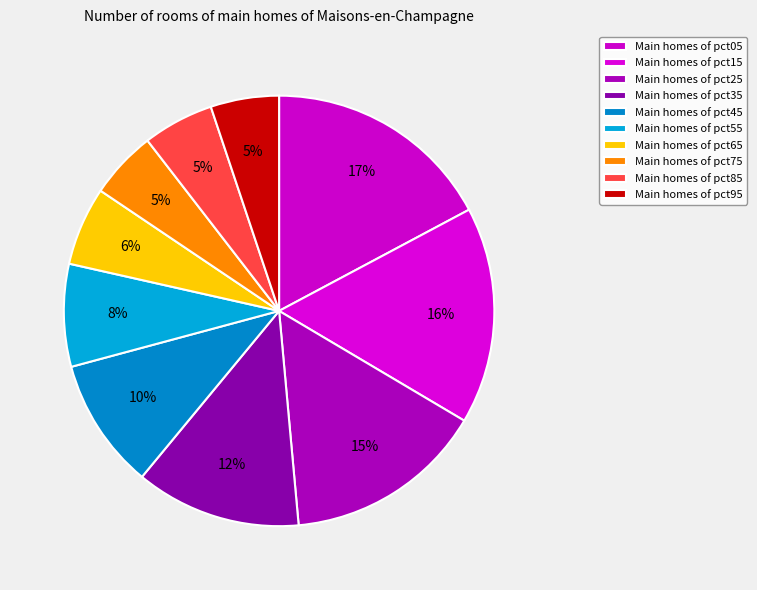

Count the number of slices in the pie.

10